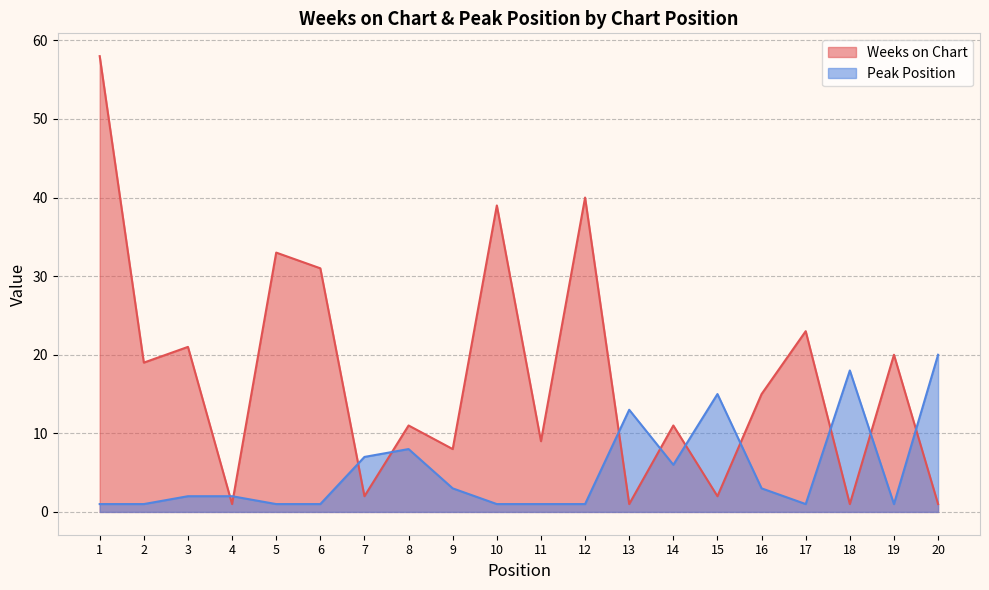

At which category does the chart reach its peak across all series?

1